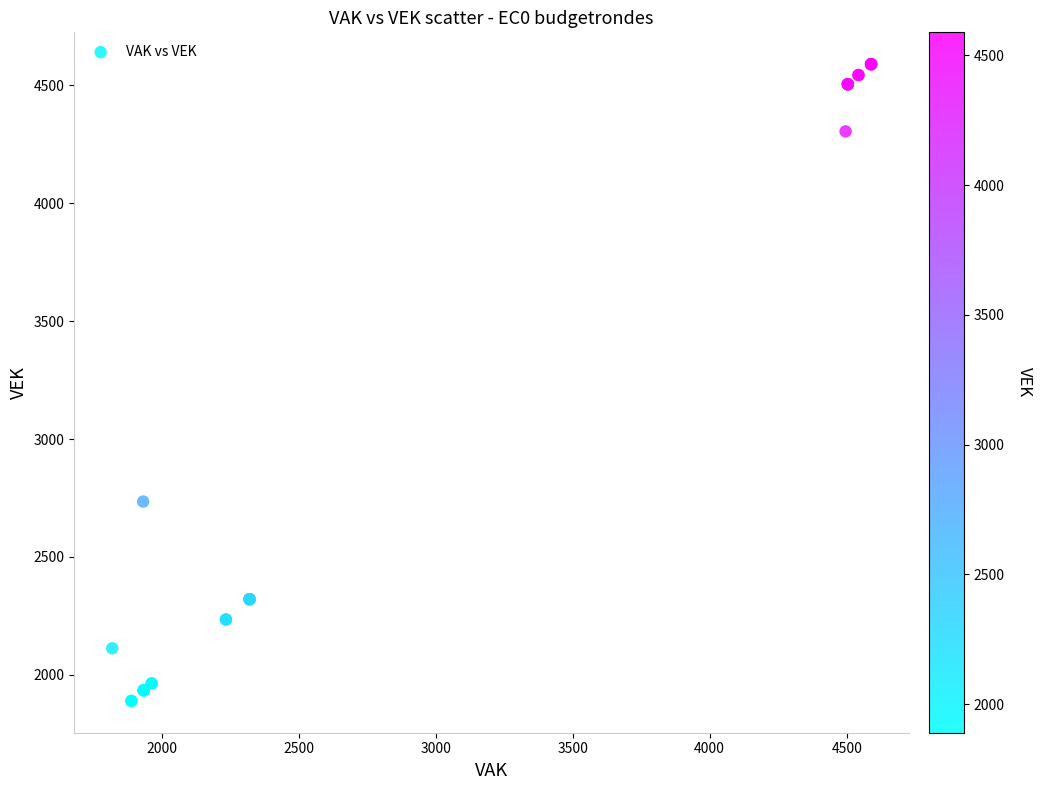

What Y value in the scatter plot is closest to 3239?

2735